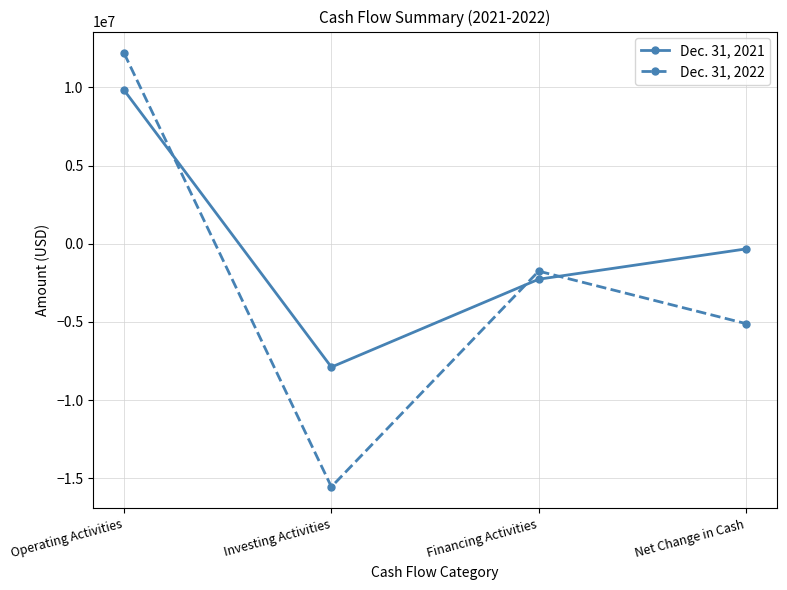

Where does the Dec. 31, 2022 series first go above -1749000?

Operating Activities